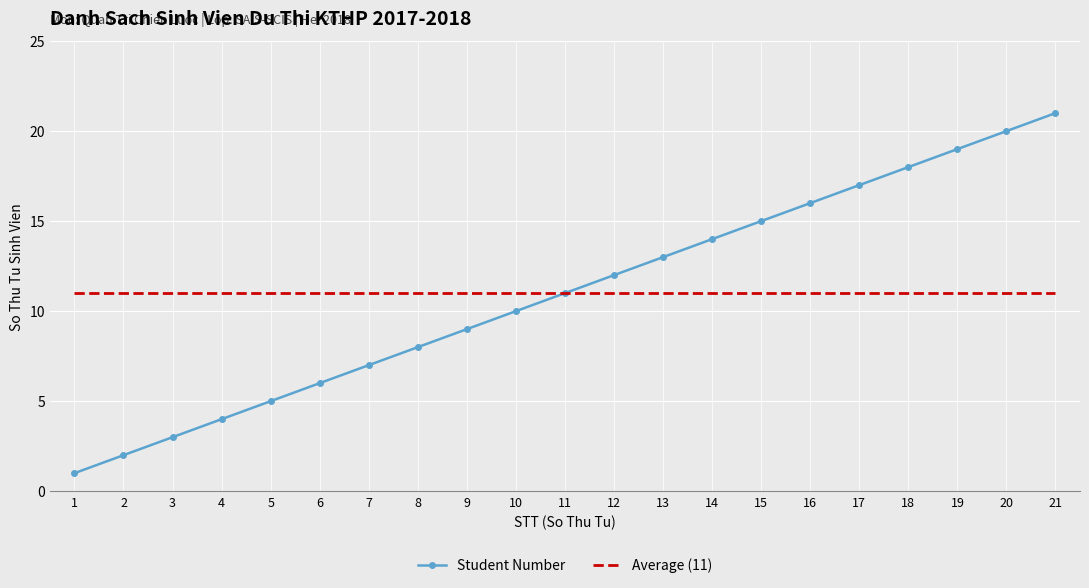

What is the sum of all Student Number values?

231